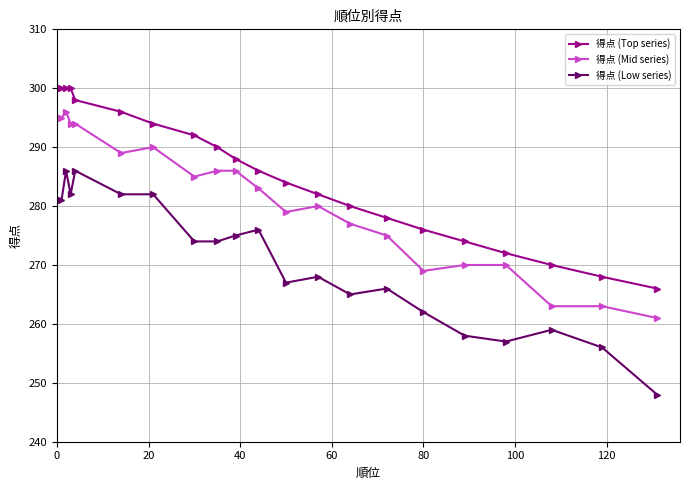

True or false: 得点 (Top series) has more than 1 interior local peaks.

False